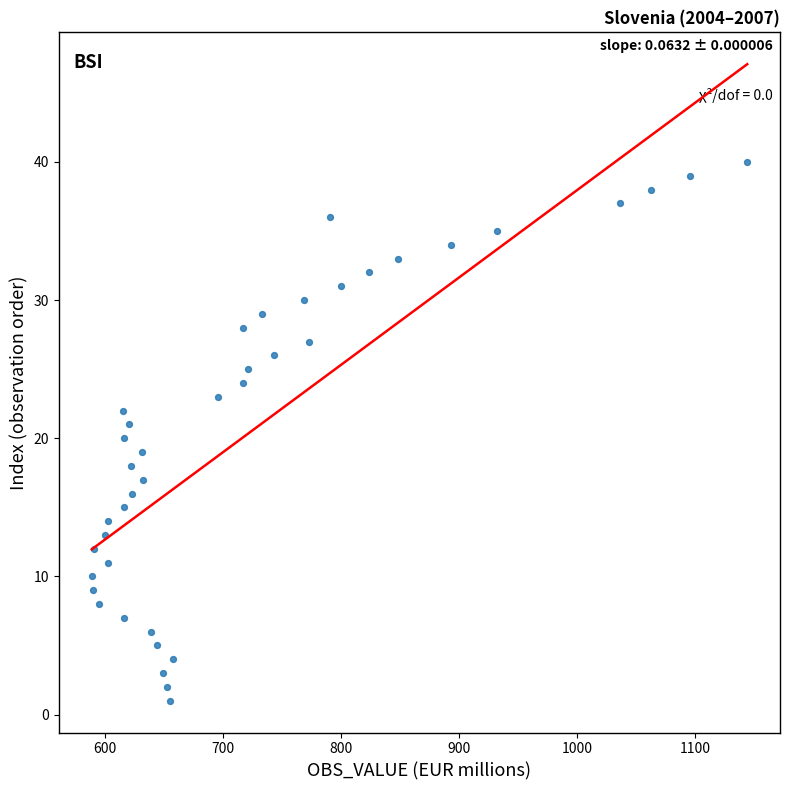

What is the range of Y values (max minus min)?

39